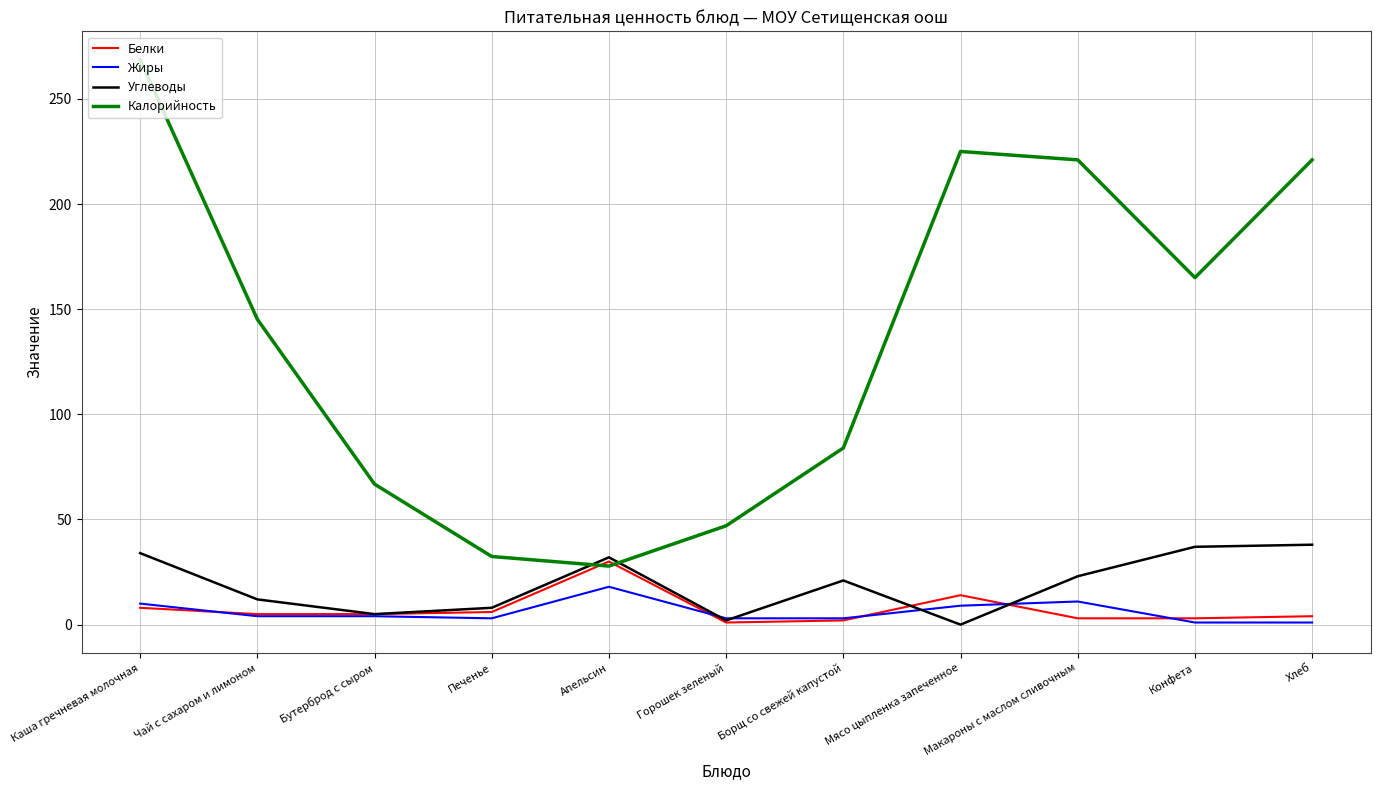

Which label corresponds to the largest value in the chart?

Каша гречневая молочная